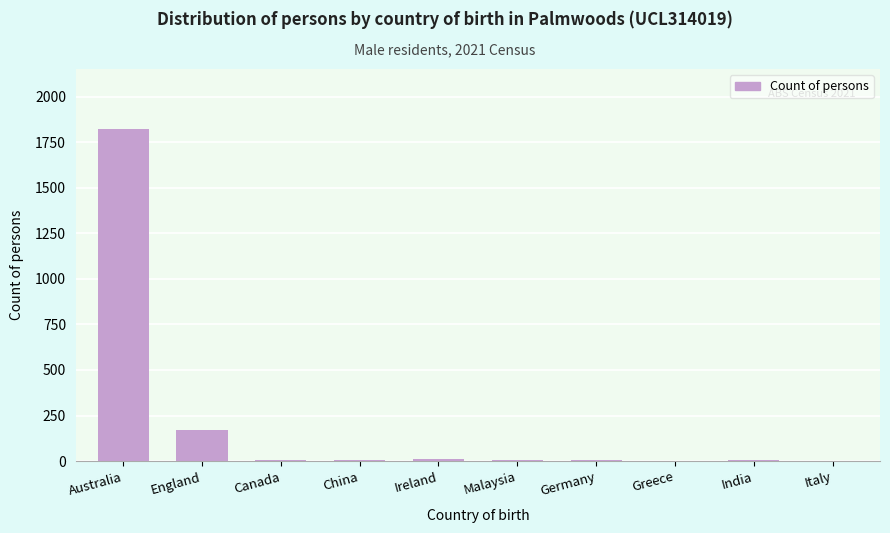

What is the sum of all values?

2036